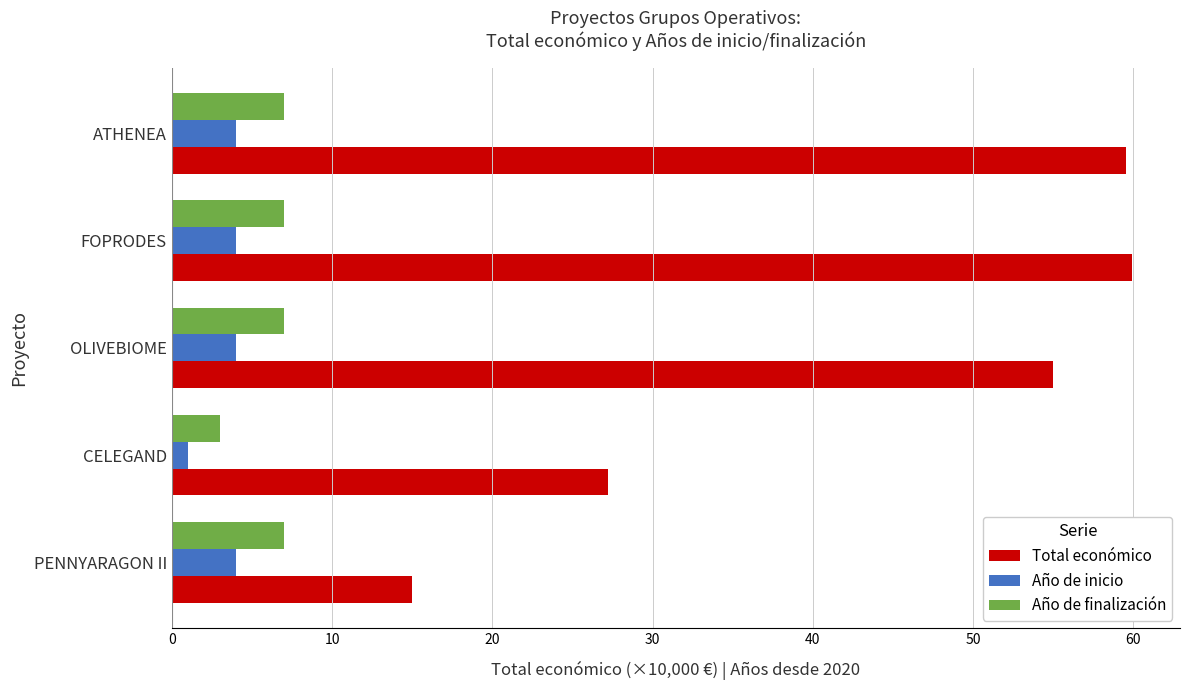

Rank the series at FOPRODES from lowest to highest value.

Año de inicio, Año de finalización, Total económico